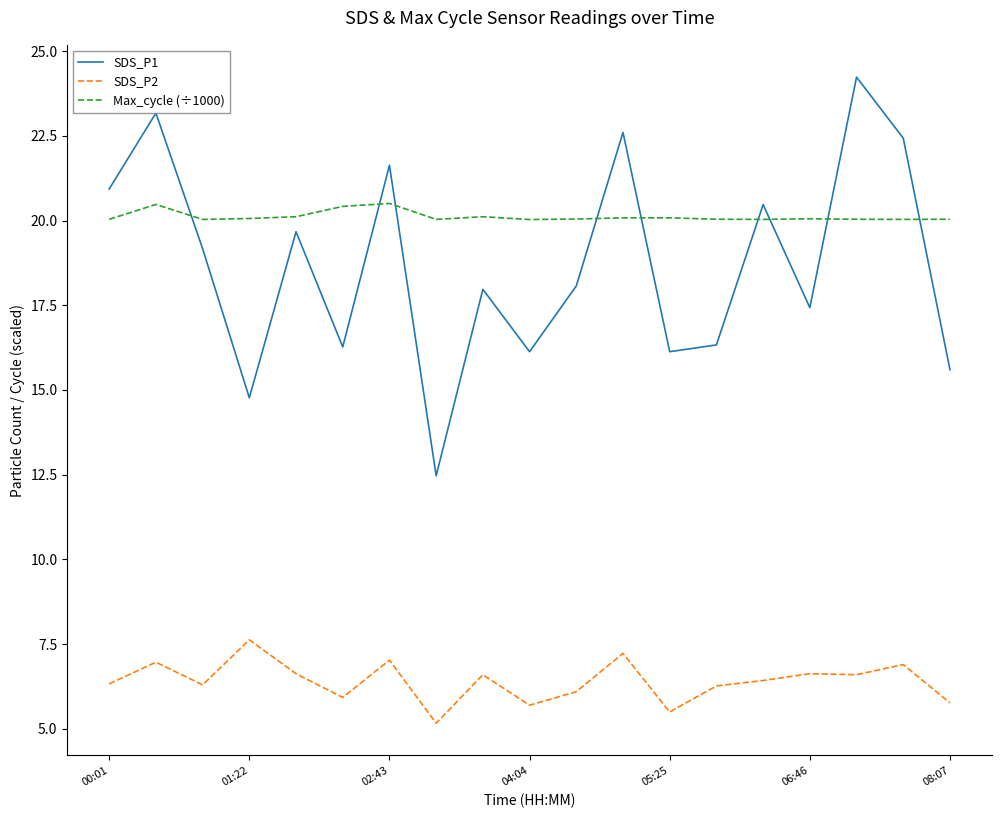

Which series has the largest range (max minus min)?

SDS_P1